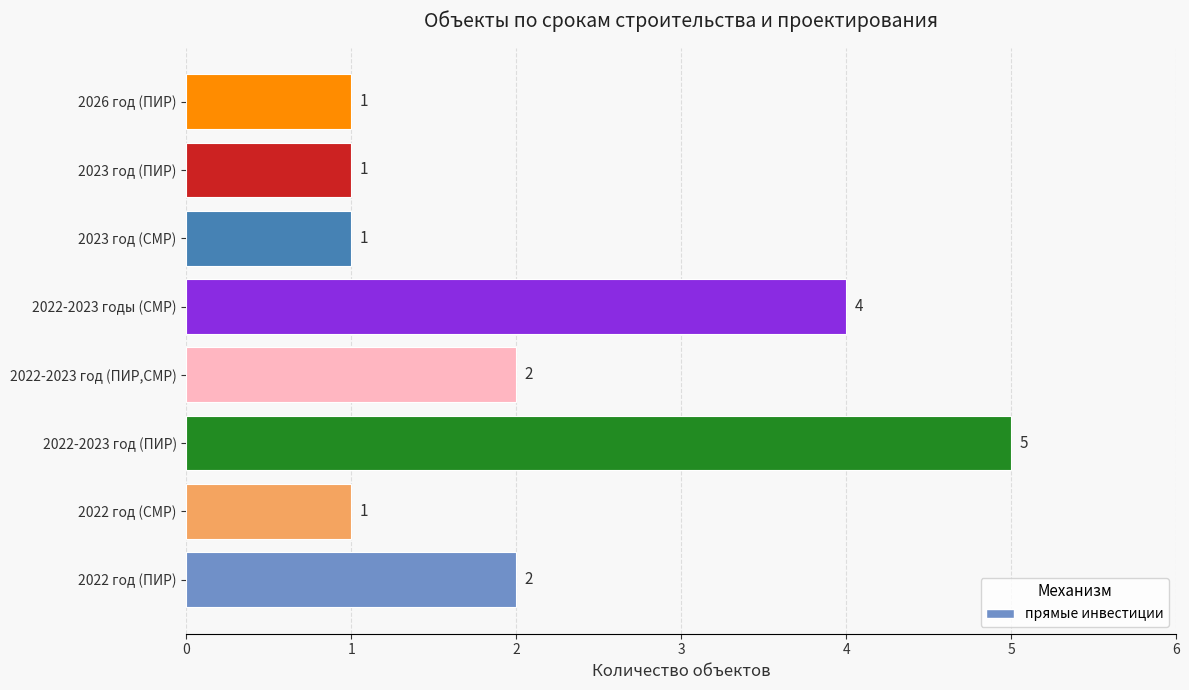

At which category does the chart reach its peak across all series?

2022-2023 год (ПИР)